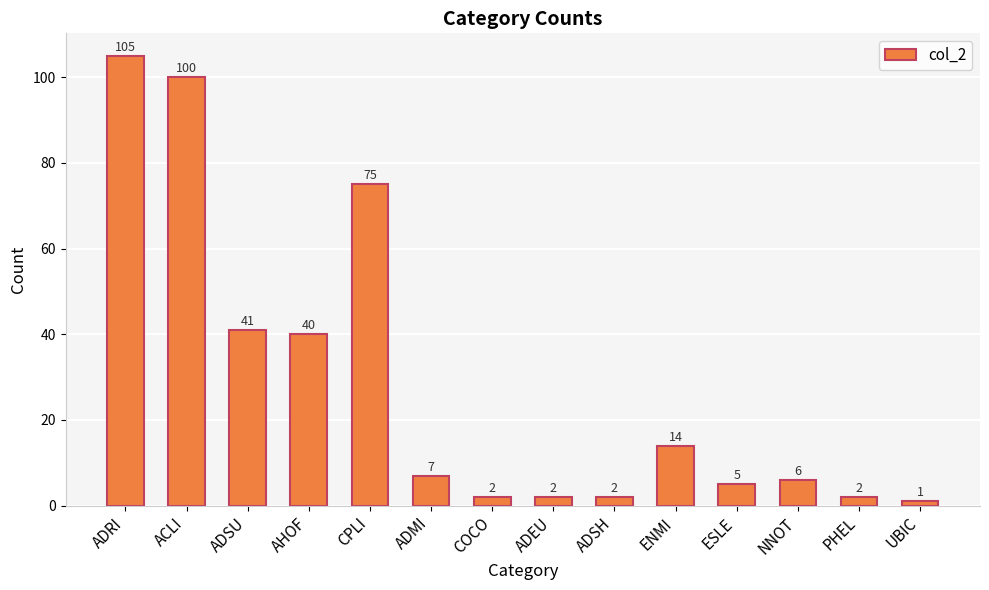

What is the smallest value displayed?

1